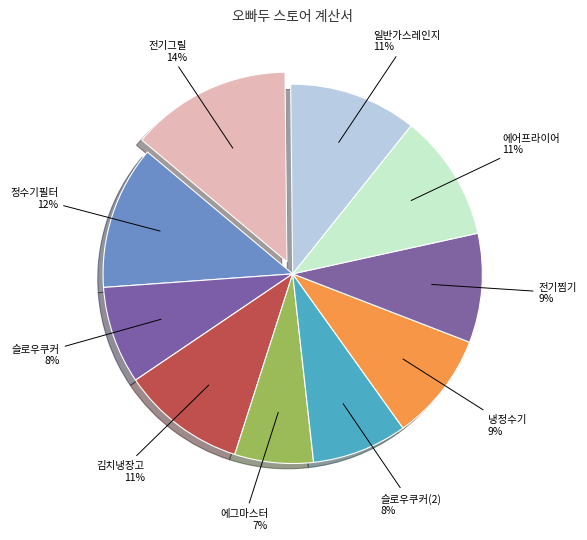

How many segments does this pie chart have?

10